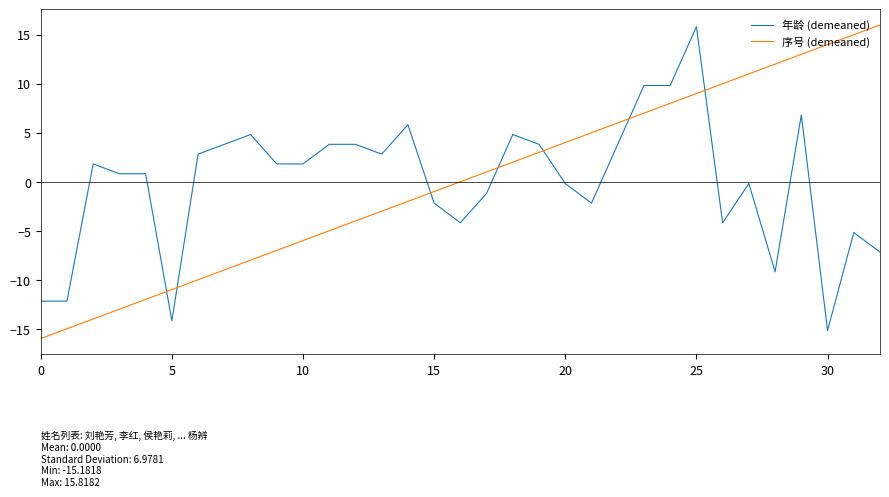

What is the smallest value displayed?

-16.0